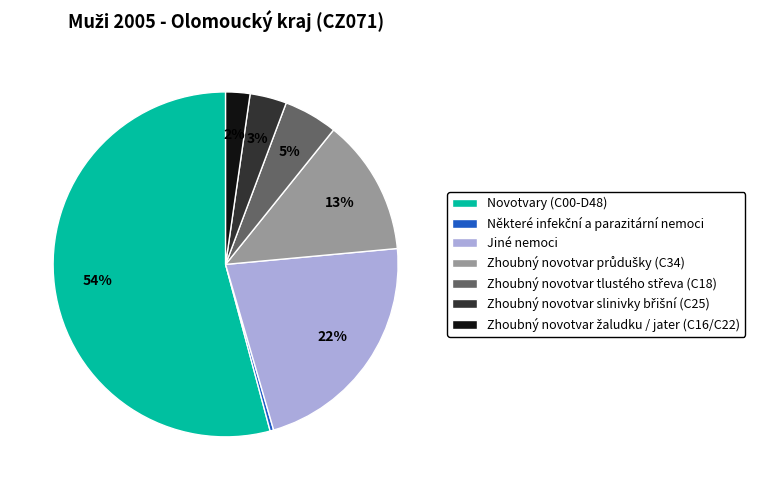

What is the largest slice in the pie chart?

Novotvary (C00-D48)